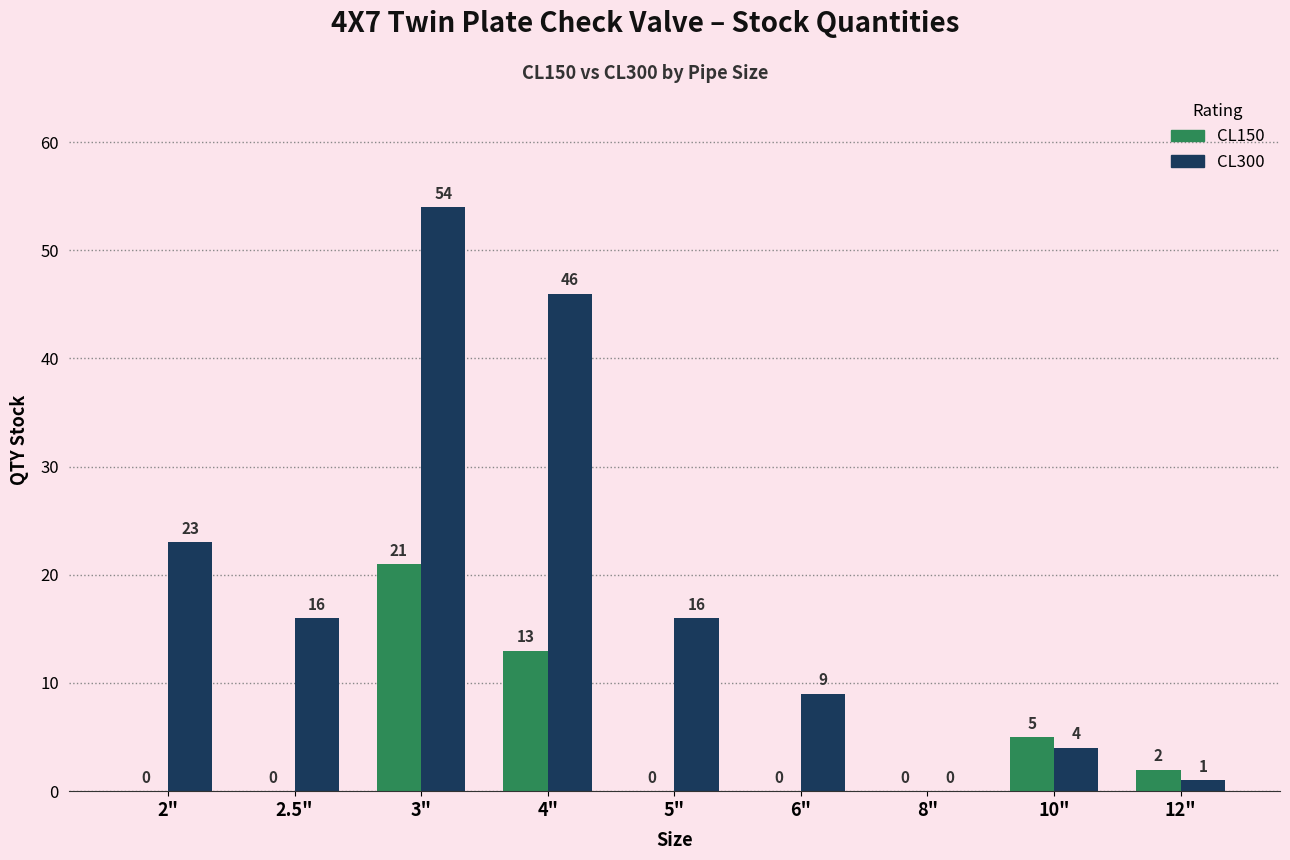

Reading right to left, extract all data points from this chart.

CL150: 2	5	0	0	0	13	21	0	0
CL300: 1	4	0	9	16	46	54	16	23